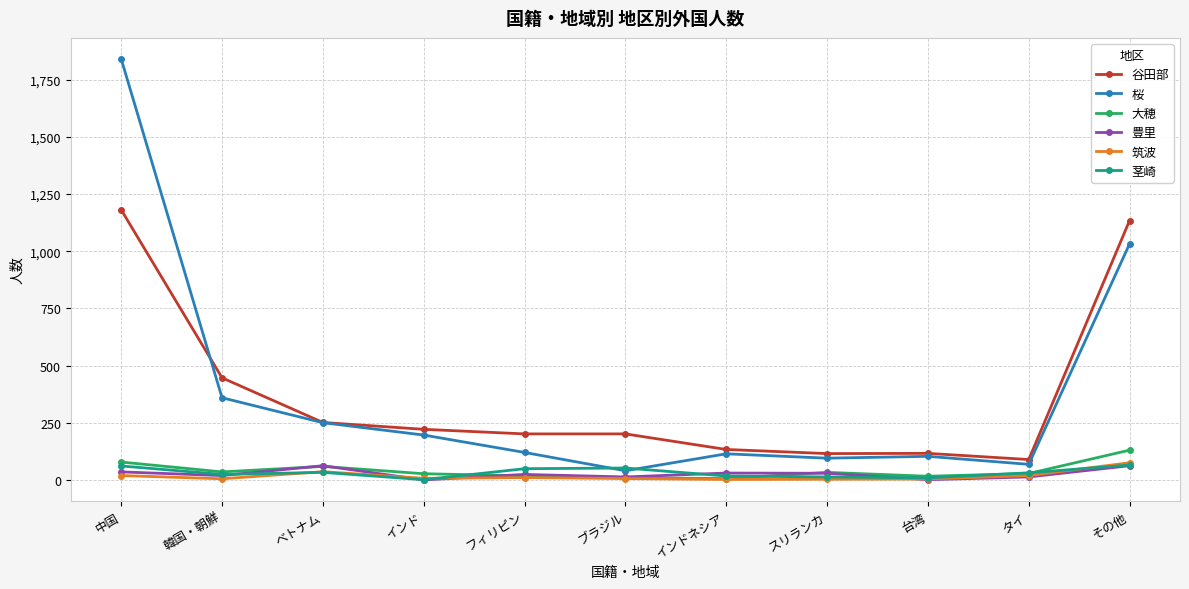

Does the chart display data point markers on the line(s)?

Yes